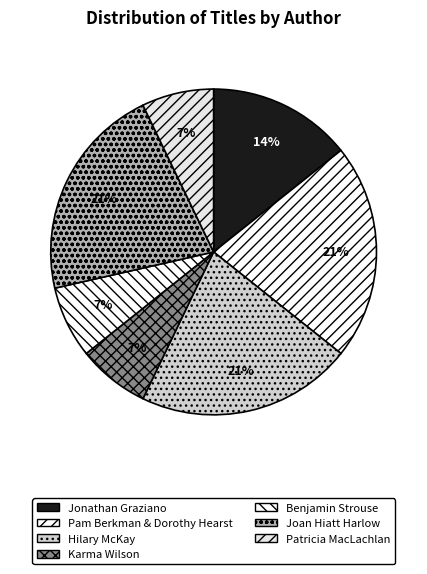

Count the number of slices in the pie.

7